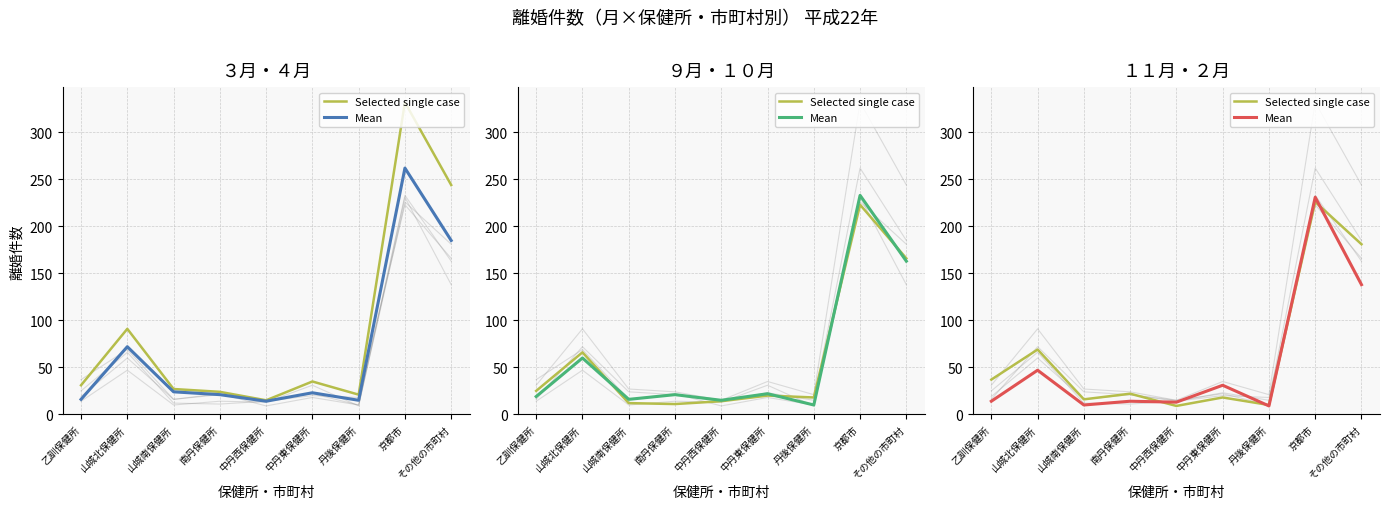

What is the sum of the Mean values at 中丹東保健所 and その他の市町村?

169